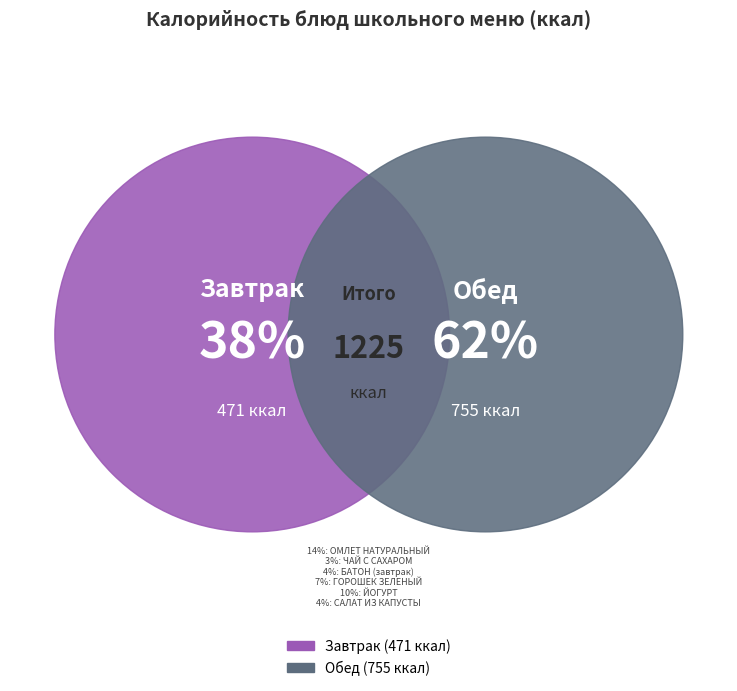

True or false: ОМЛЕТ НАТУРАЛЬНЫЙ accounts for 14% of the total.

True